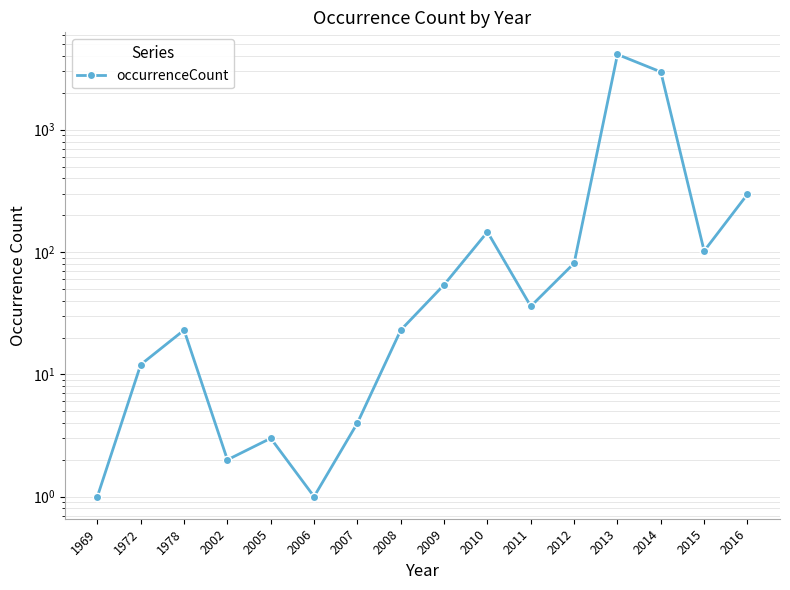

Is it true that the value at 2006 is 2?

False